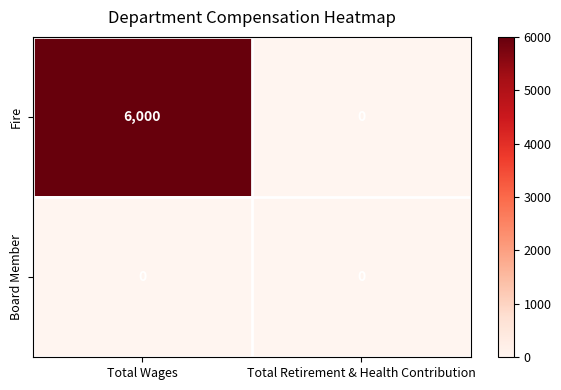

Rank the series by their average value, from highest to lowest.

Fire, Board Member